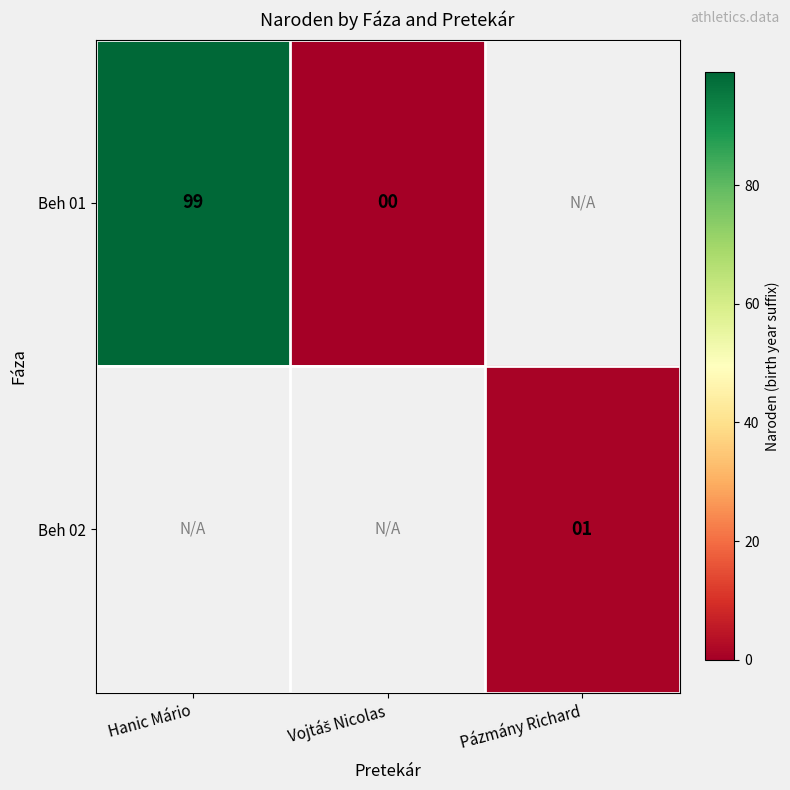

True or false: Beh 01 has a value of 99 at Hanic Mário.

True